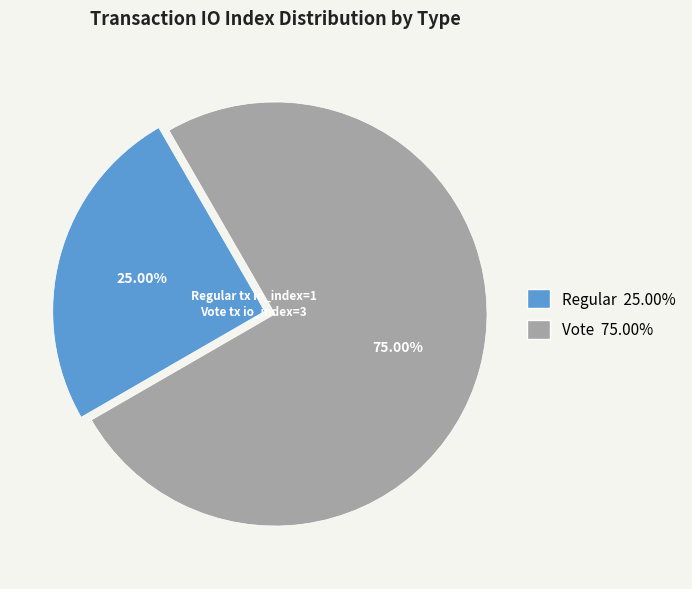

Approximately how many times larger is the value at Vote compared to Regular?

3.0